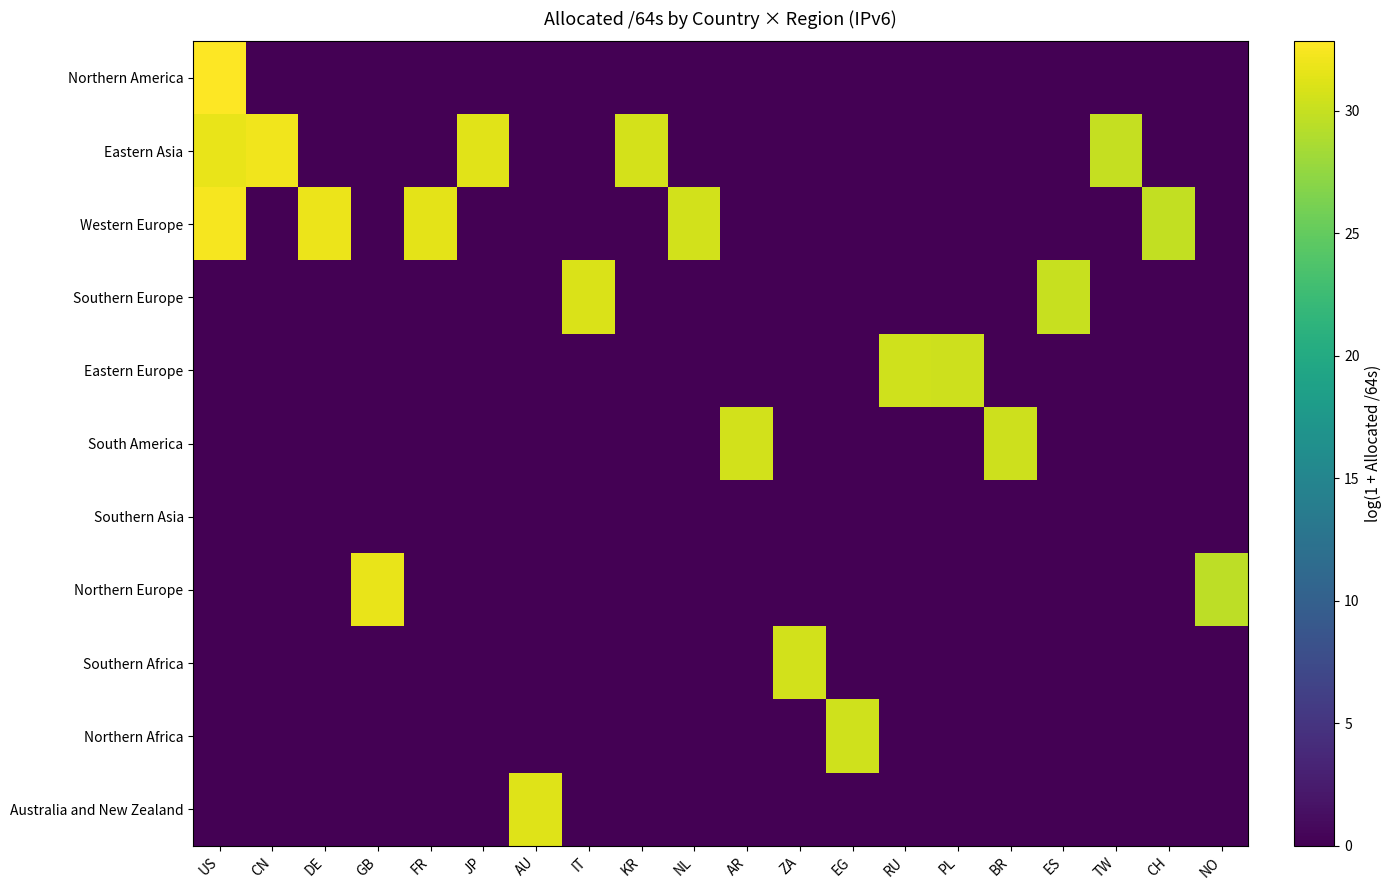

What is the maximum value for Australia and New Zealand?

31.3